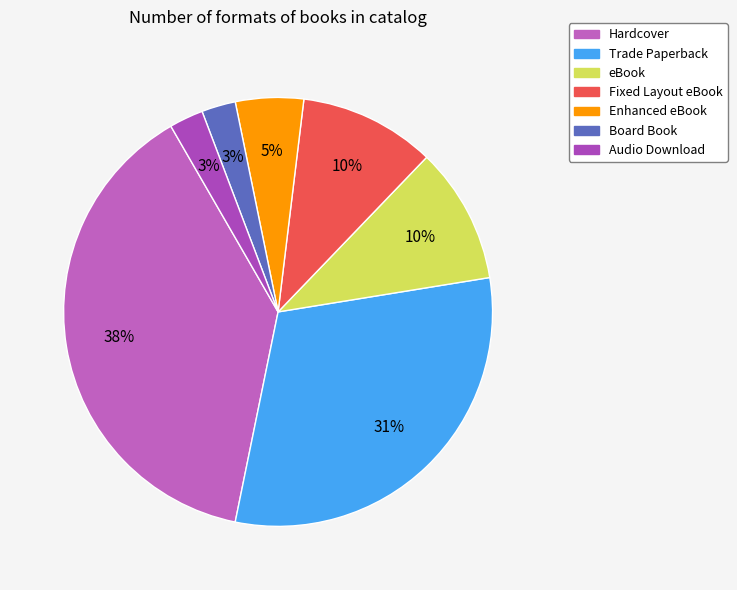

Count the number of slices in the pie.

7